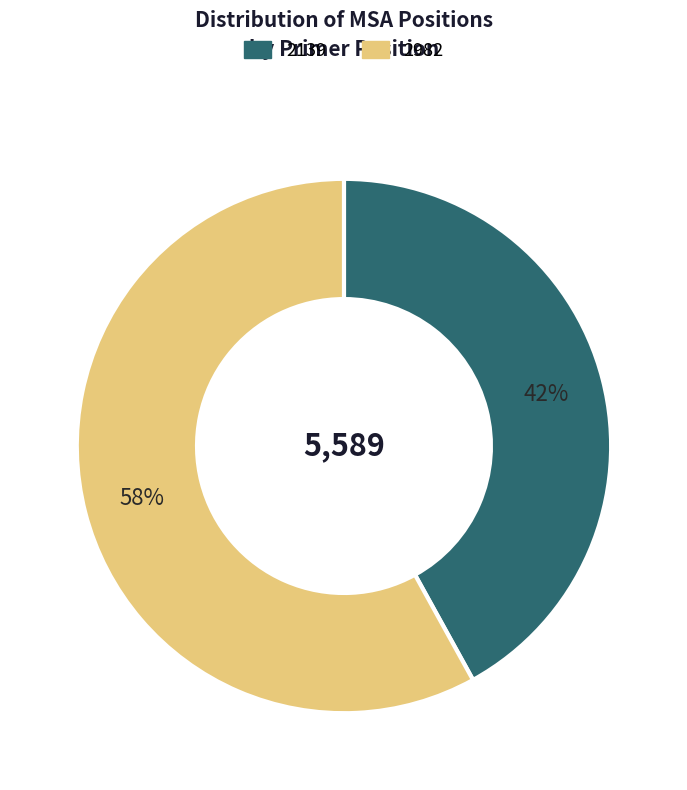

Do 2982 and 2139 together represent more than half of the pie?

Yes